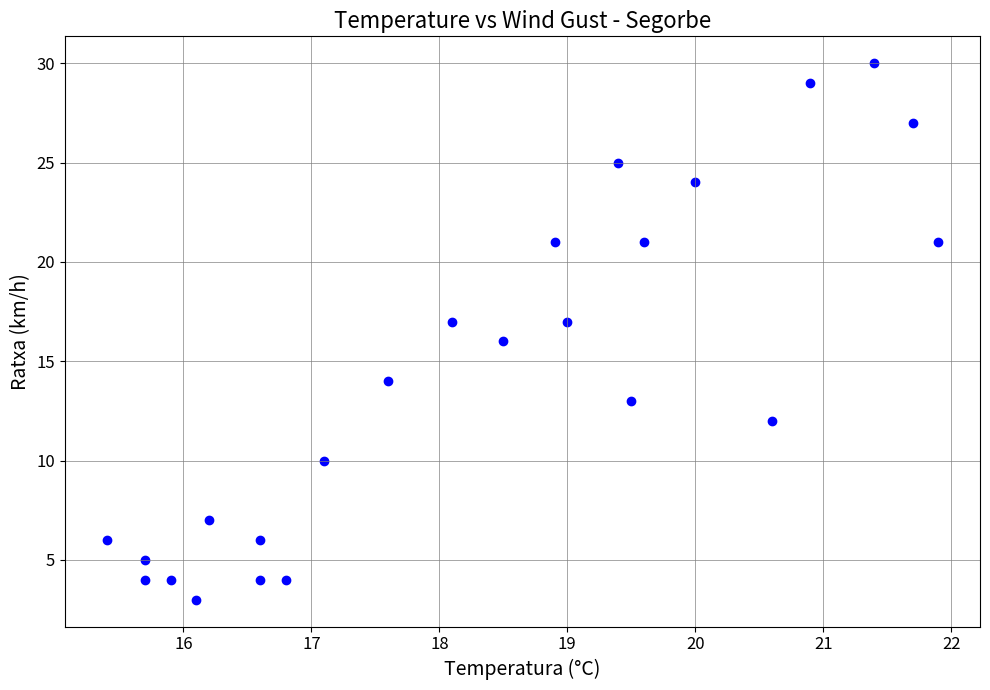

What is the range of Y values (max minus min)?

27